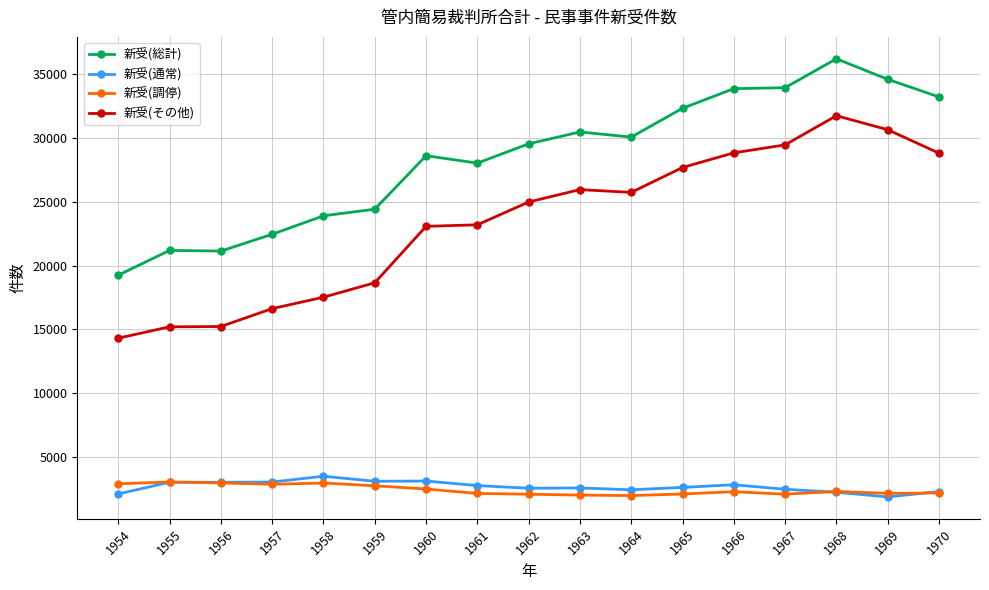

True or false: 新受(通常) has more than 2 points higher than both neighbors.

True